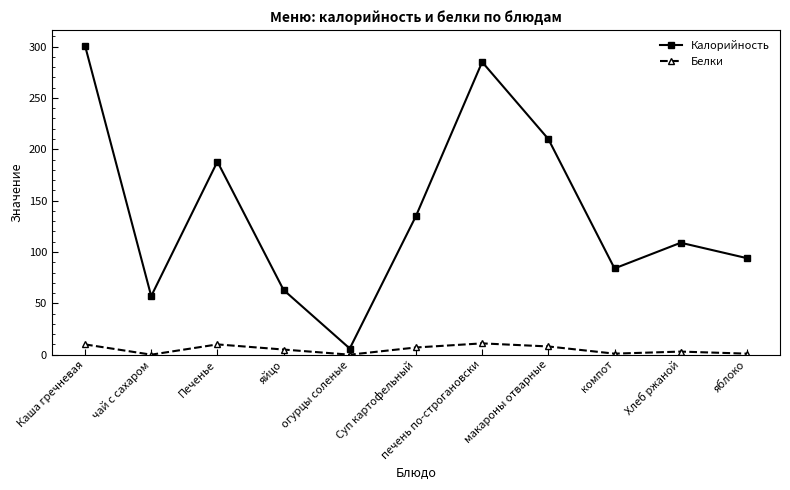

List the series in order of their overall mean, lowest first.

Белки, Калорийность